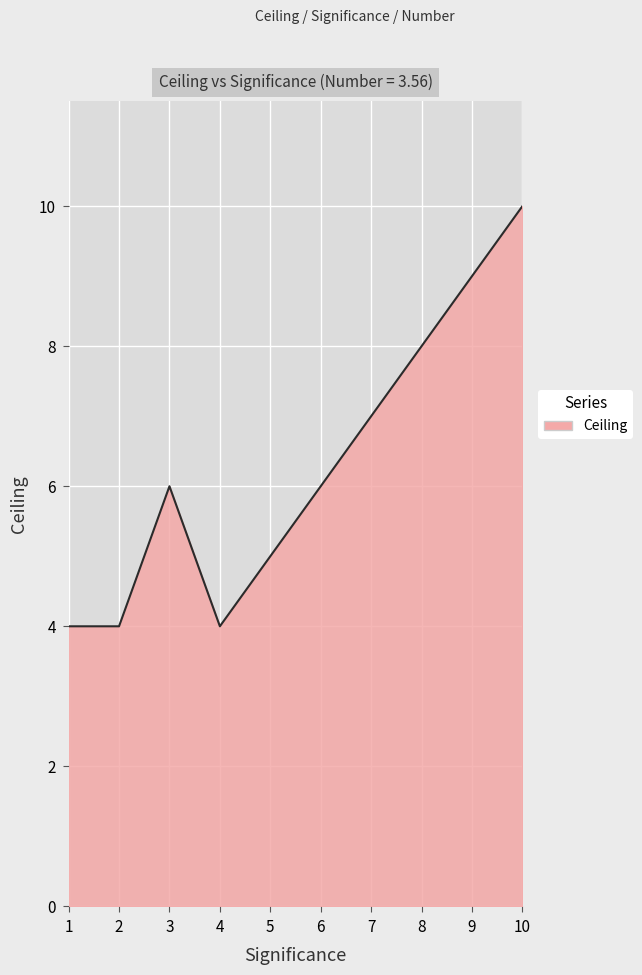

Is it true that the value at 2 is 4?

True